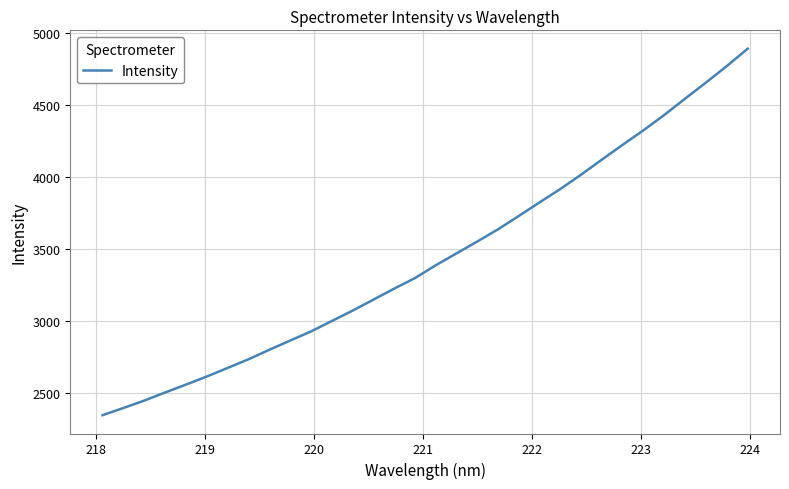

What is the minimum value shown in the chart?

2347.7